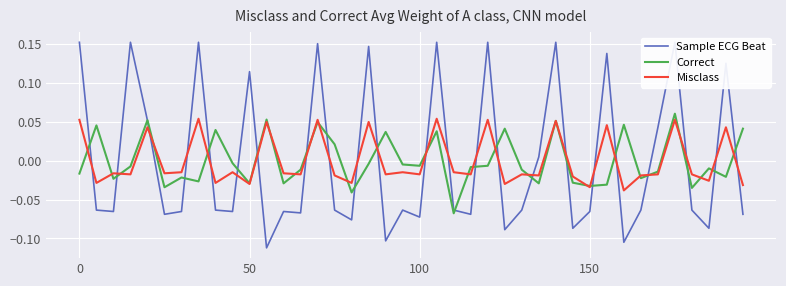

What position from the left is 19?

20